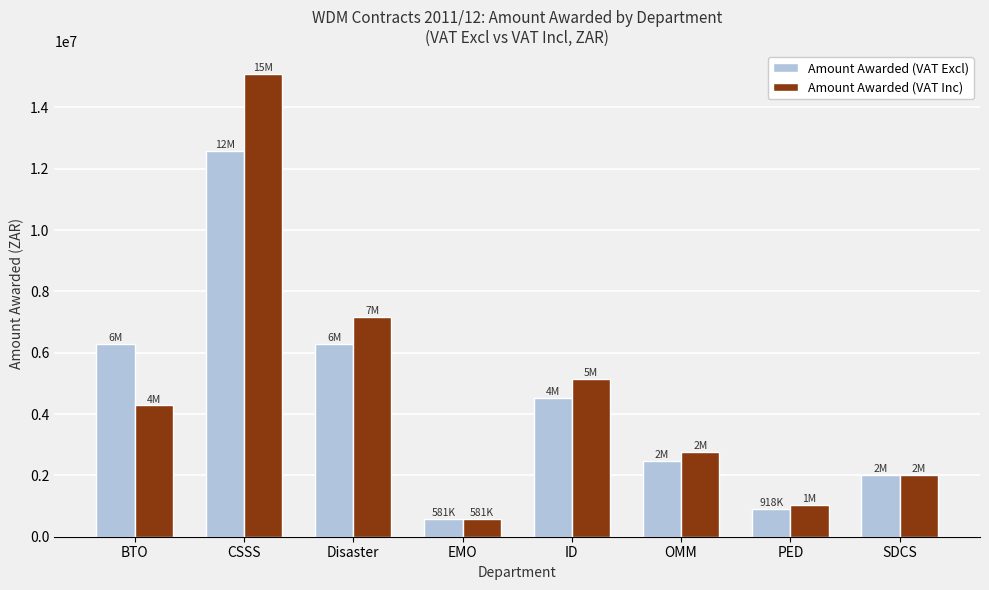

How many categories are shown in the chart?

8